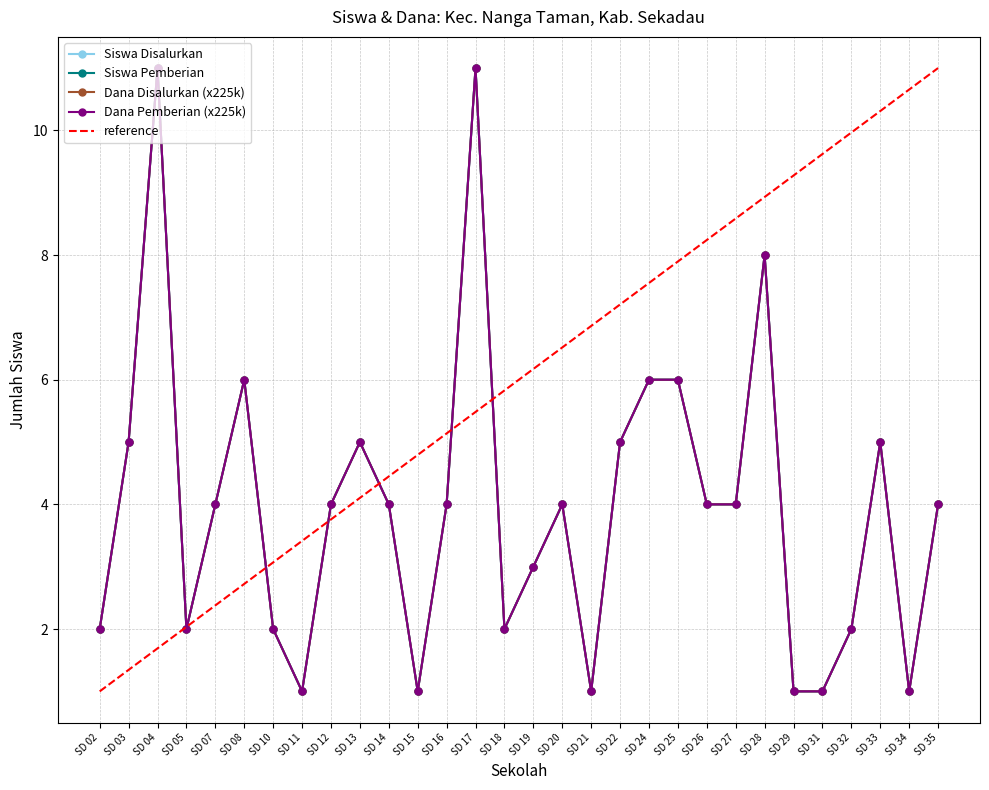

What is the difference between the second highest and minimum values in the Dana Pemberian series?

10